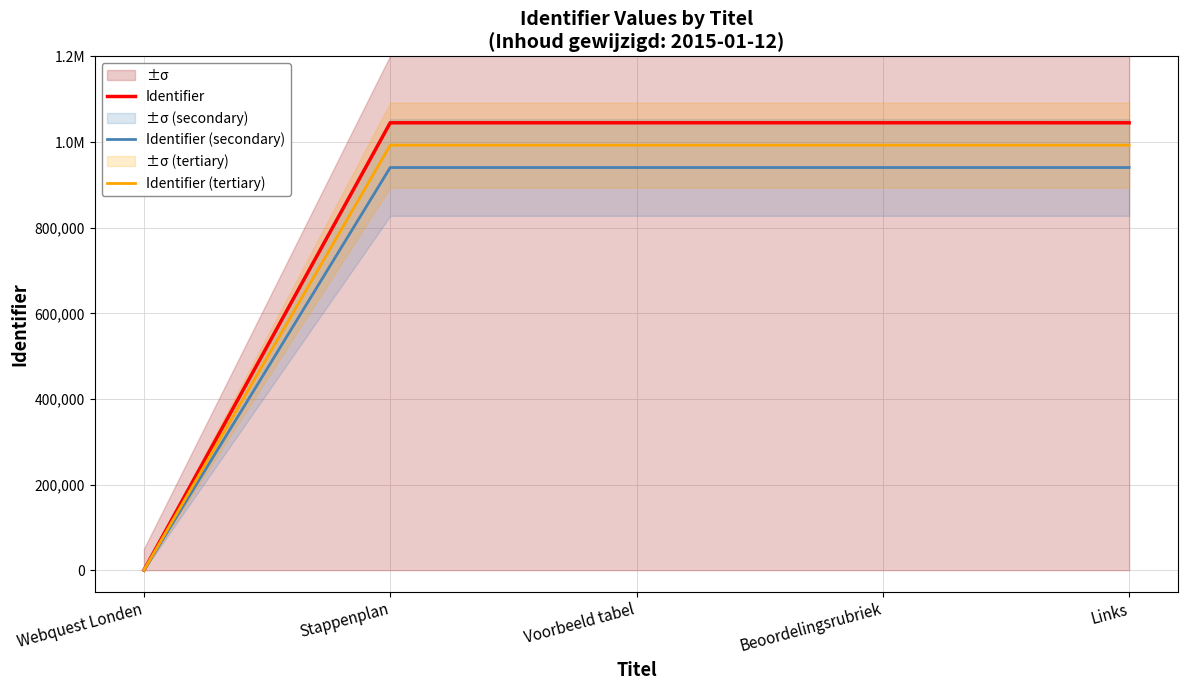

How many lines are shown in the chart?

3